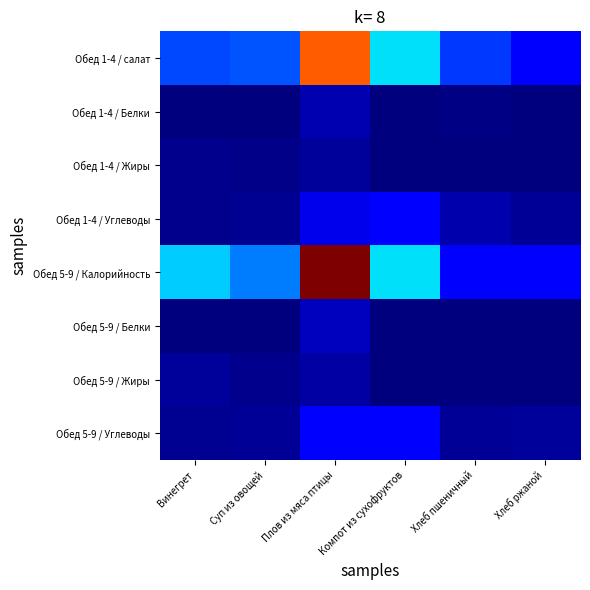

Which series has the widest spread of values?

Обед 5-9 / Калорийность